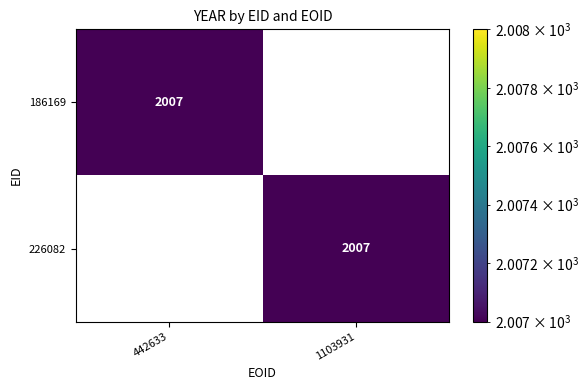

At which label does 226082 reach its minimum?

442633